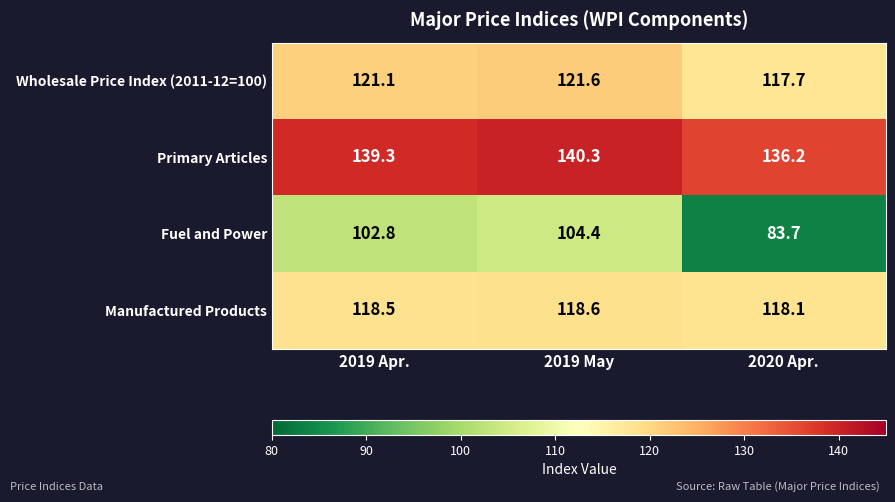

What is the total value across all series at 2020 Apr.?

455.7